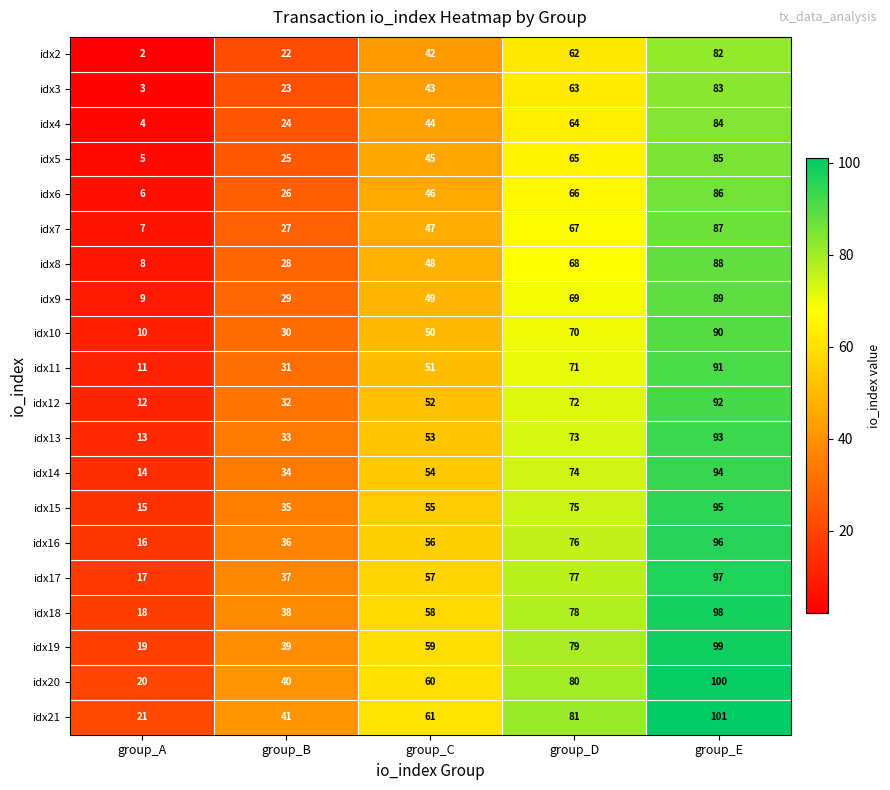

At which label is idx20 closest to 60?

group_C